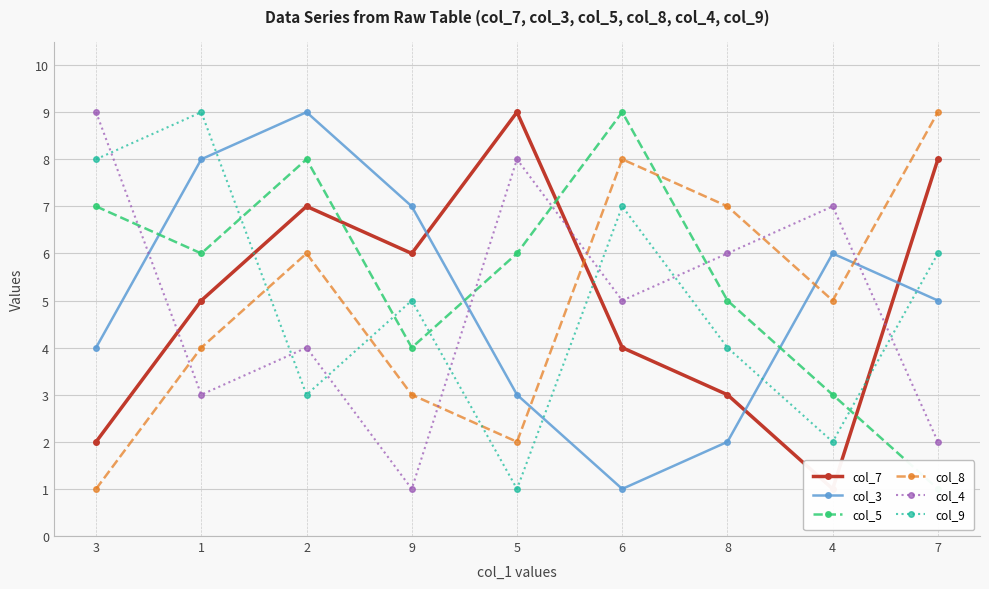

True or false: col_3 has a value of 2 at 7.

False